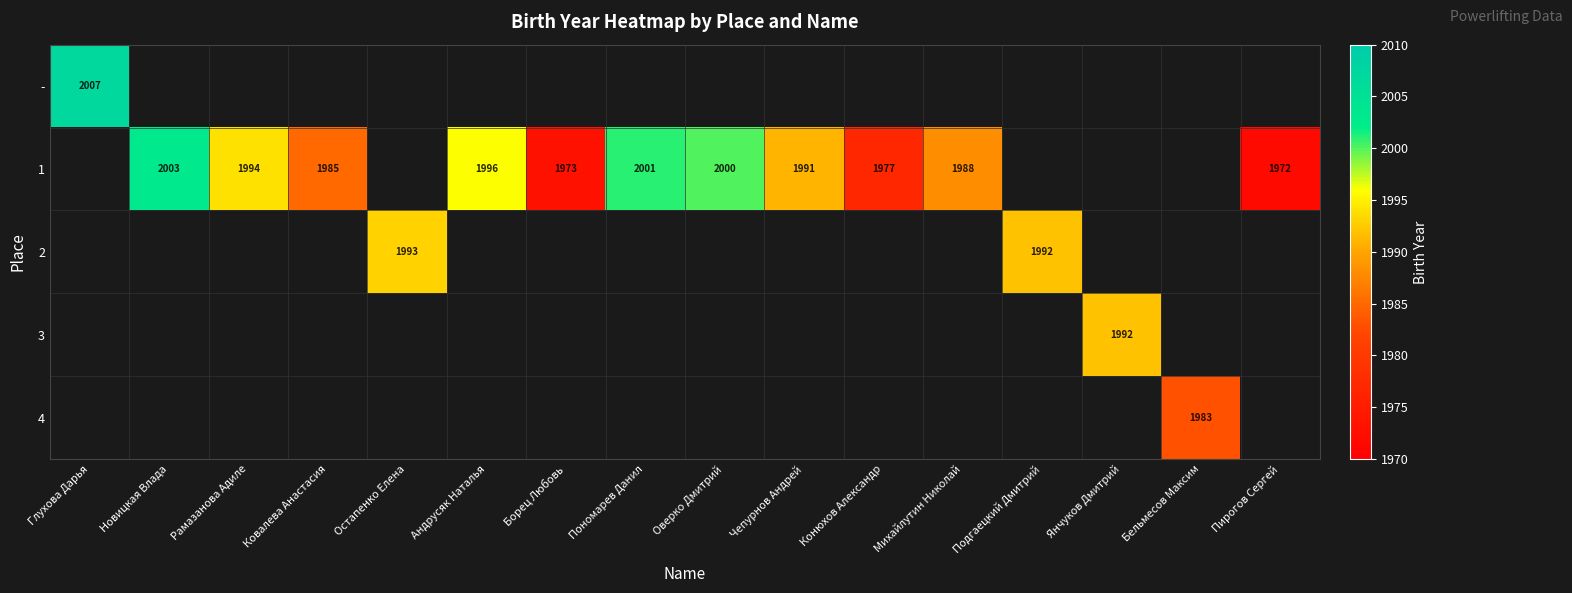

Is the value of 1 at Новицкая Влада greater than the value of 2 at Глухова Дарья?

No